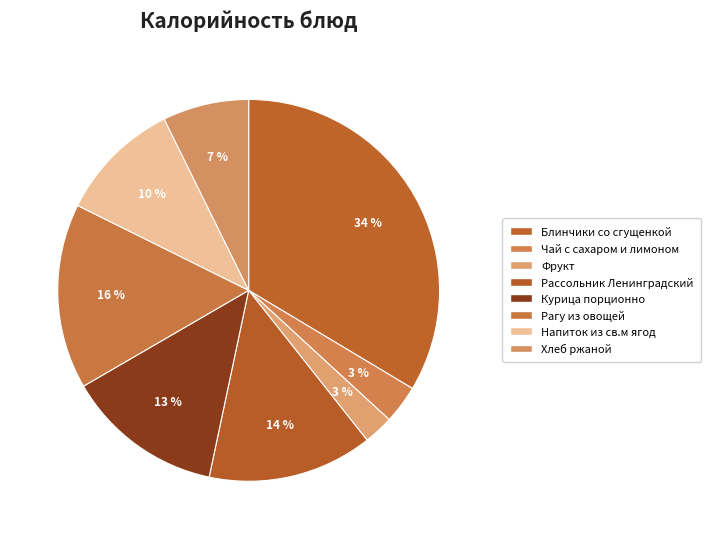

To the nearest percent, what is the average slice percentage?

12%